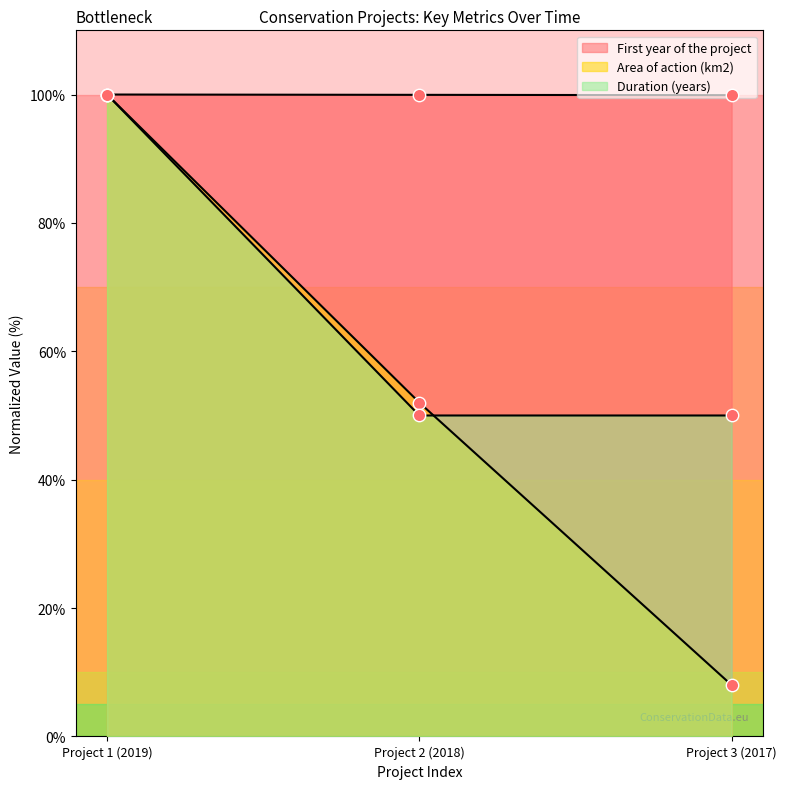

What is the total value across all series at Project 1 (2019)?

300.0